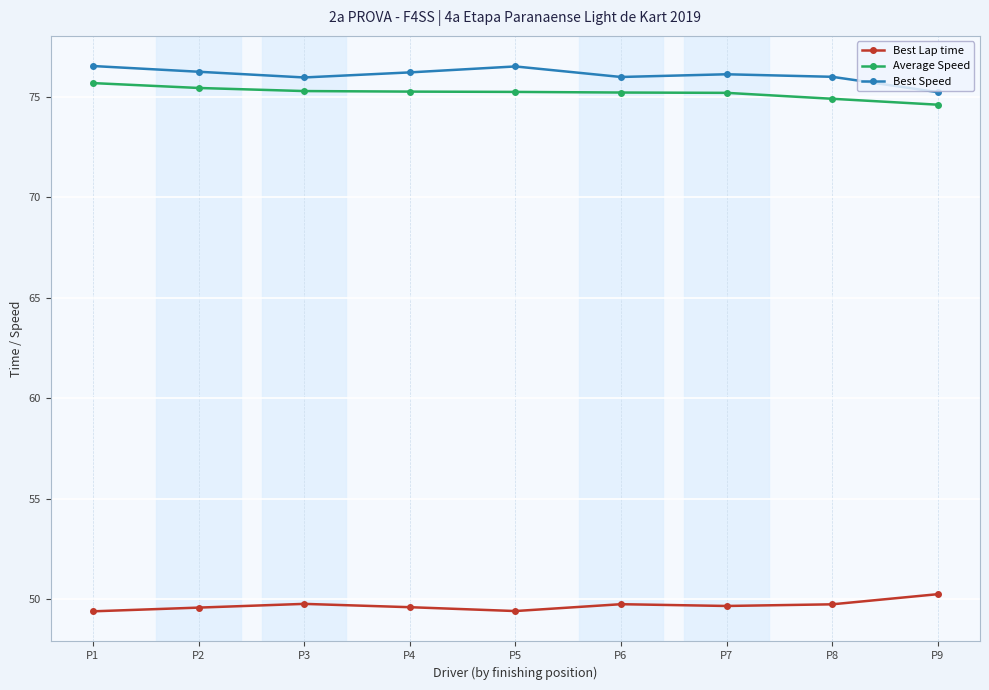

What is the greatest value displayed?

76.5